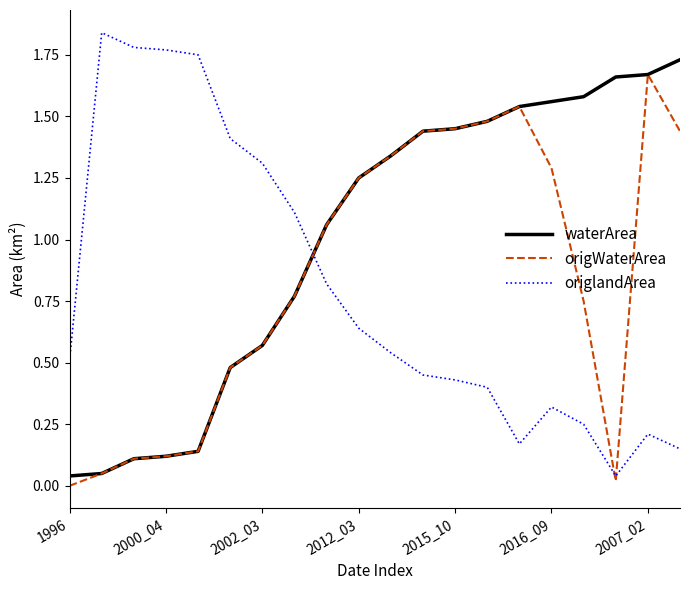

True or false: waterArea and origlandArea intersect in this chart.

True